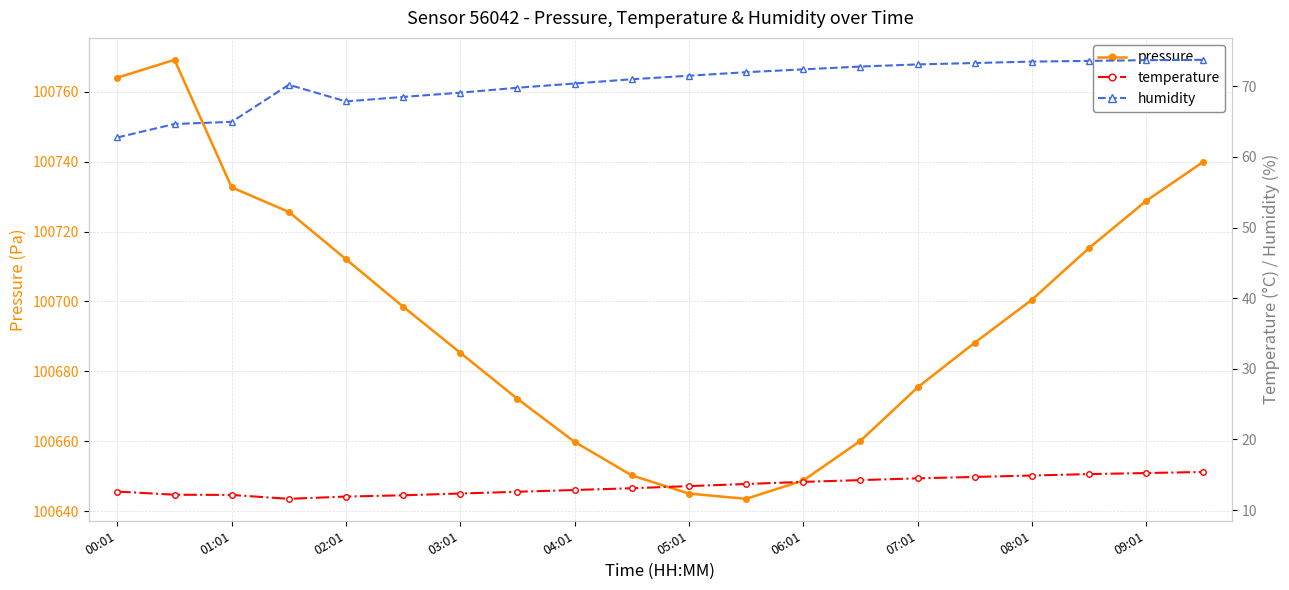

How many interior local valleys does the pressure series have?

1